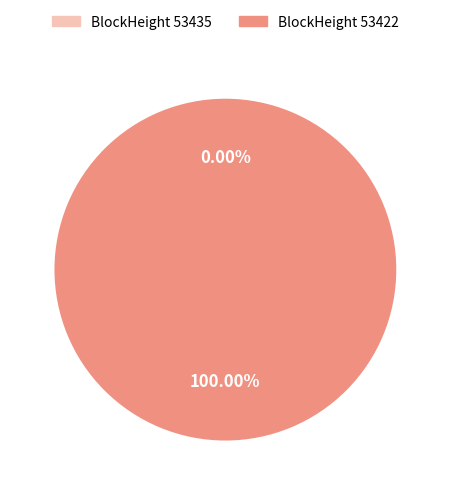

What is the smallest slice in the pie chart?

53435